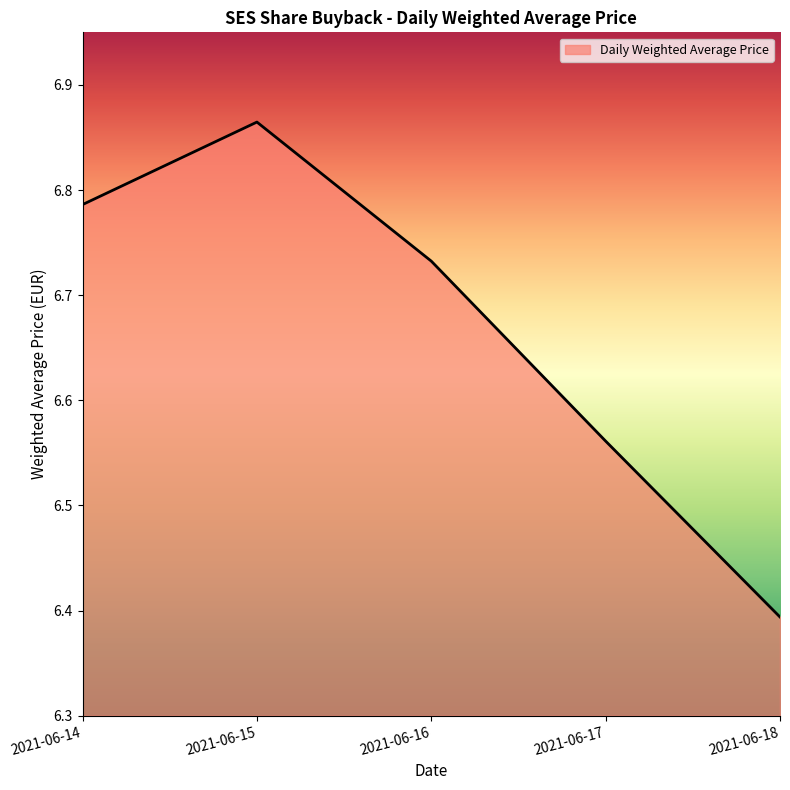

Where is the data nearest to the value 6?

2021-06-18